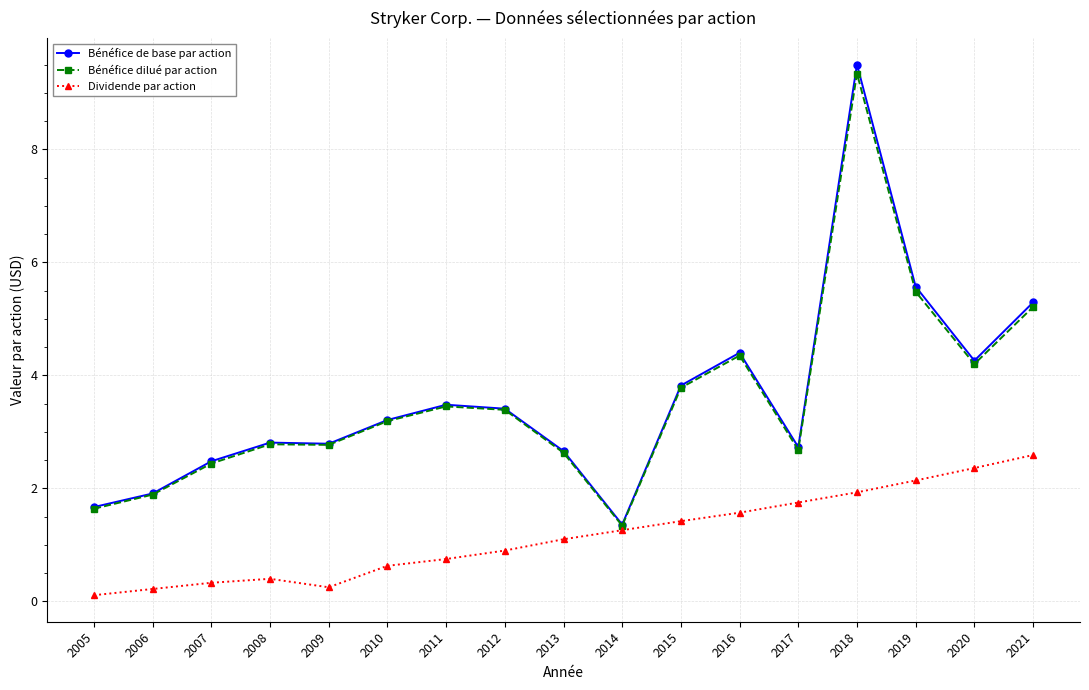

What is the sum of the Bénéfice dilué par action values at 2017 and 2015?

6.5